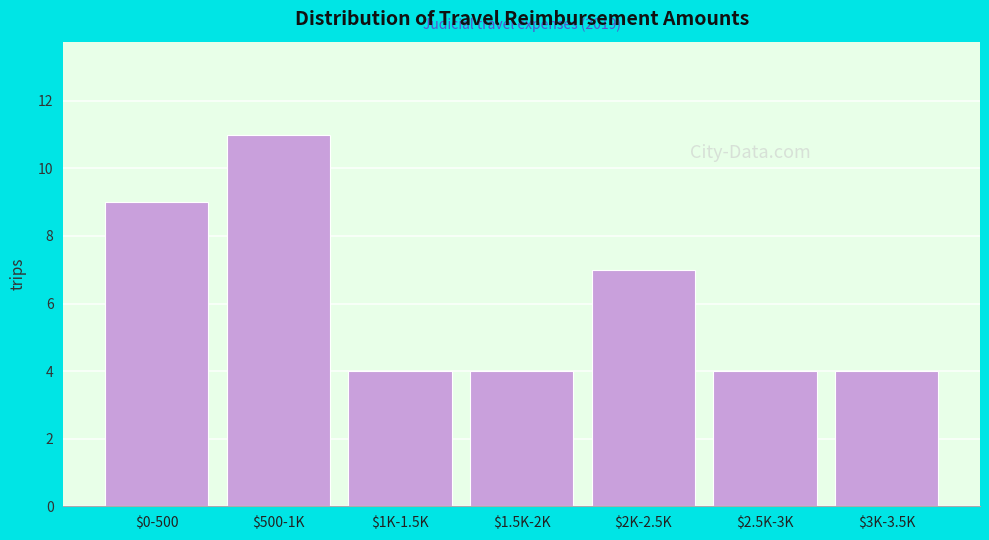

Reading left to right, what are all the values shown in this chart?

9	11	4	4	7	4	4